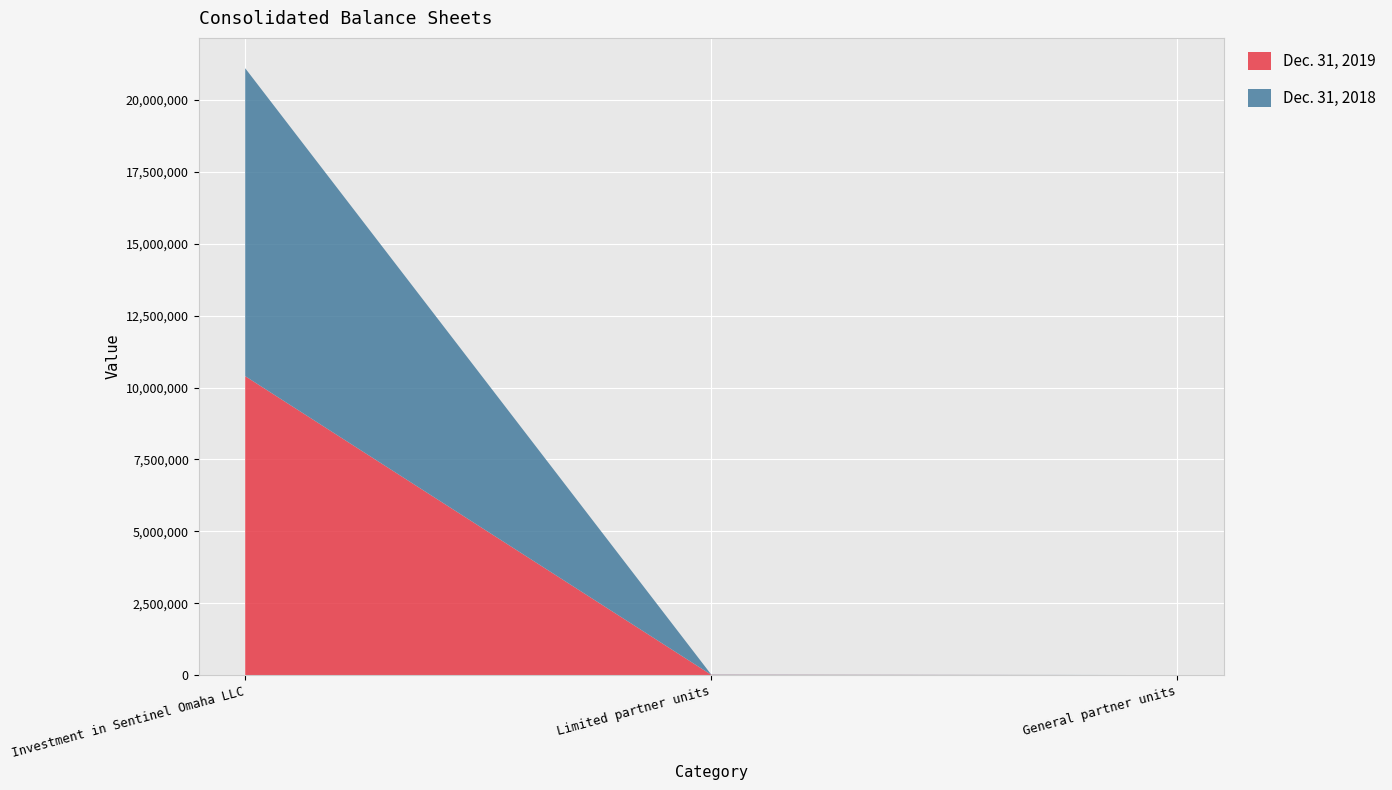

Reading left to right, what are all the values shown in this chart?

Dec. 31, 2019: Investment in Sentinel Omaha LLC=10395545	Limited partner units=7753	General partner units=1
Dec. 31, 2018: Investment in Sentinel Omaha LLC=10709724	Limited partner units=7753	General partner units=1